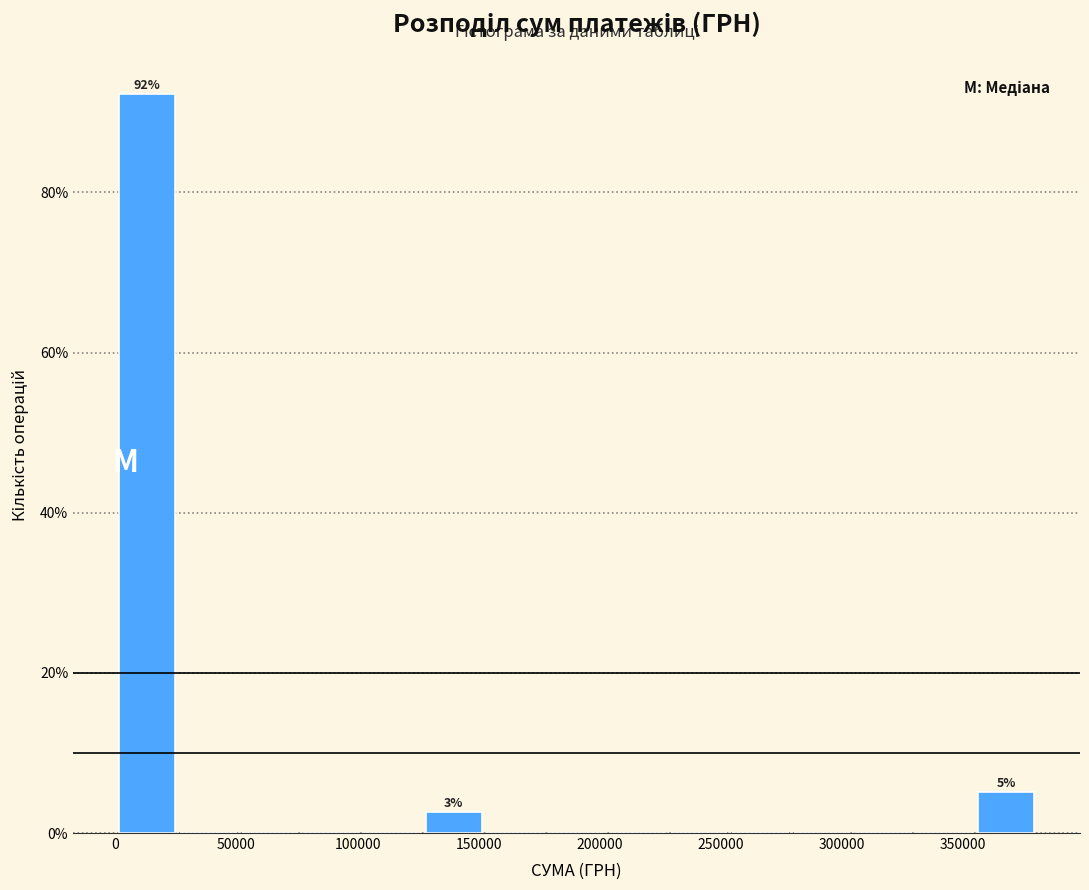

Over which range of the x-axis is the bar tallest?

0 to 25000